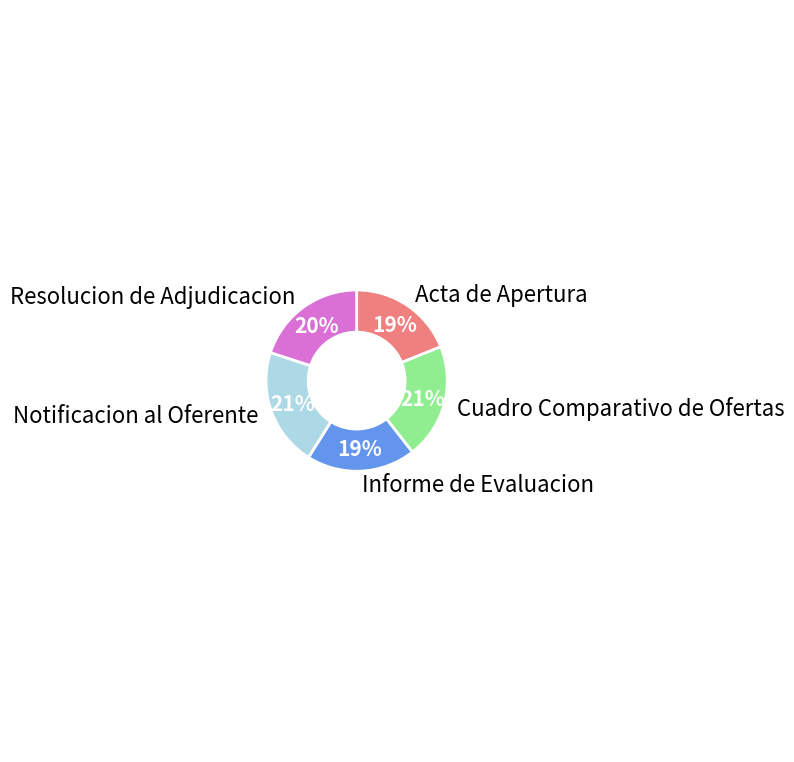

To the nearest percent, what is the combined percentage of Cuadro Comparativo de Ofertas and Notificacion al Oferente?

42%